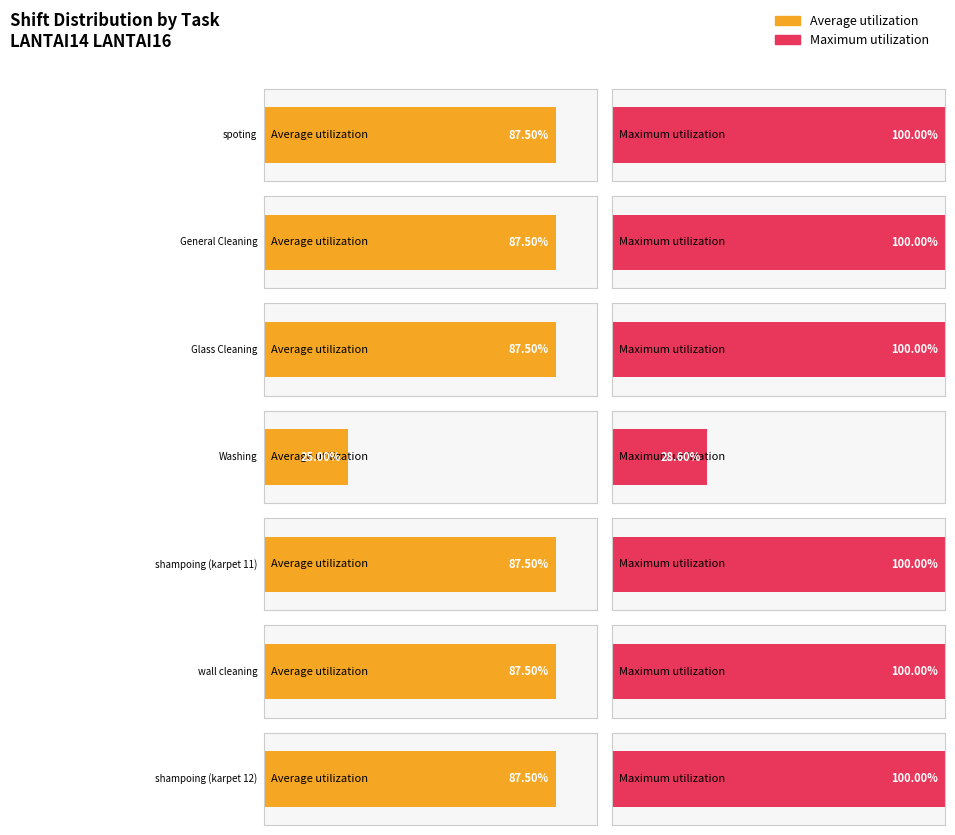

What is the label of the 7th bar from the right?

LANTAI14 LANTAI16 spoting